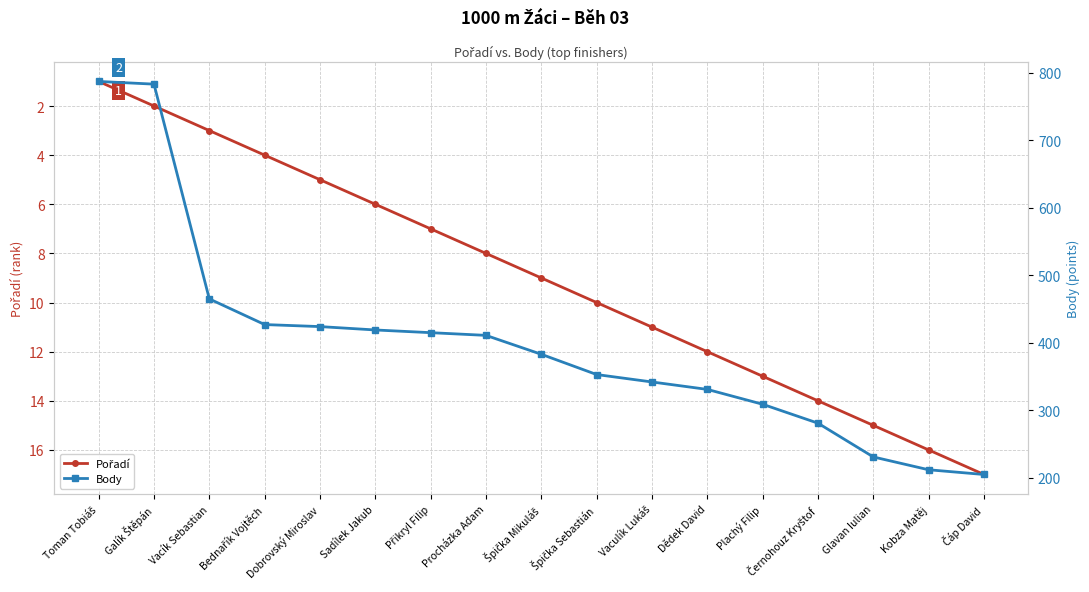

True or false: Body has a value of 205 at Čáp David.

True